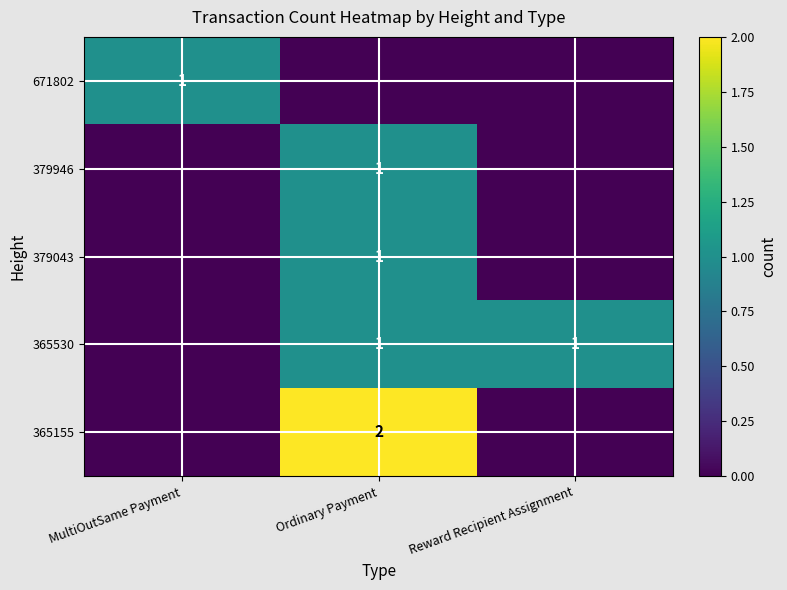

The value of 365530 at Ordinary Payment is 0. True or false?

False